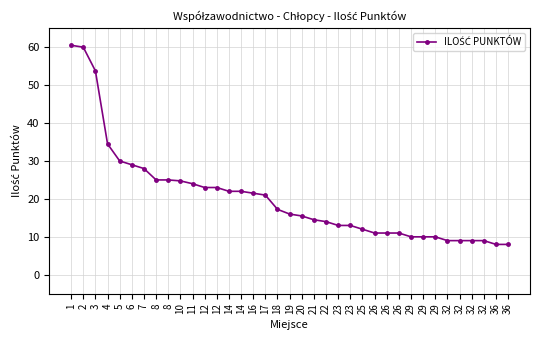

Reading left to right, transcribe all the data shown in this chart.

60.5	60.0	53.8	34.5	30.0	29.0	28.0	25.0	25.0	24.8	24.0	23.0	23.0	22.0	22.0	21.5	21.0	17.2	16.0	15.5	14.5	14.0	13.0	13.0	12.0	11.0	11.0	11.0	10.0	10.0	10.0	9.0	9.0	9.0	9.0	8.0	8.0